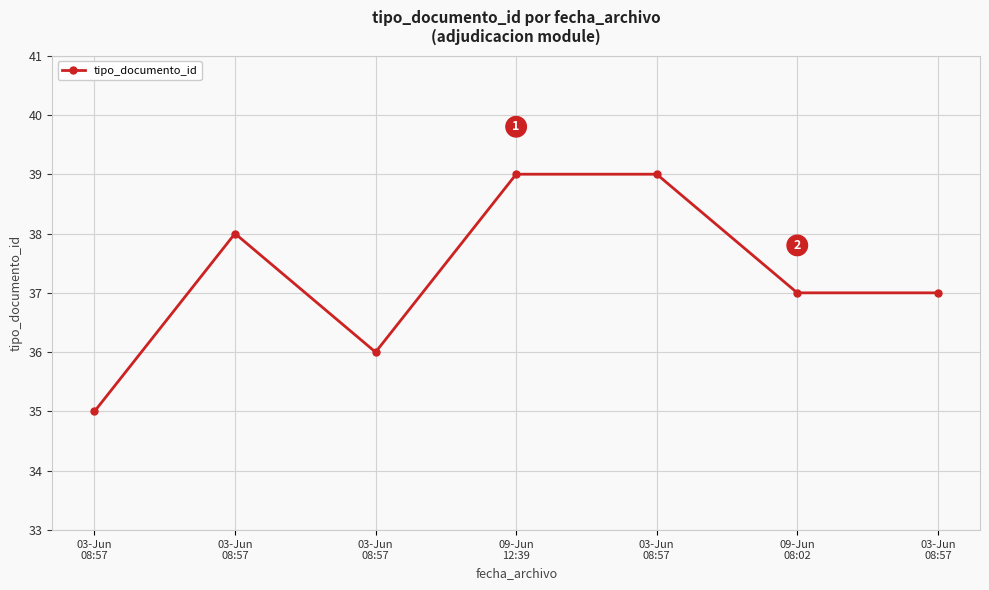

What is the change in value from 03-Jun
08:57 to 03-Jun
08:57?

+2